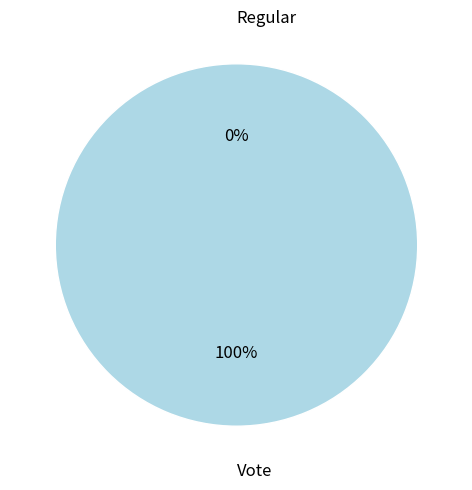

Rank the categories by value from highest to lowest.

Vote, Regular